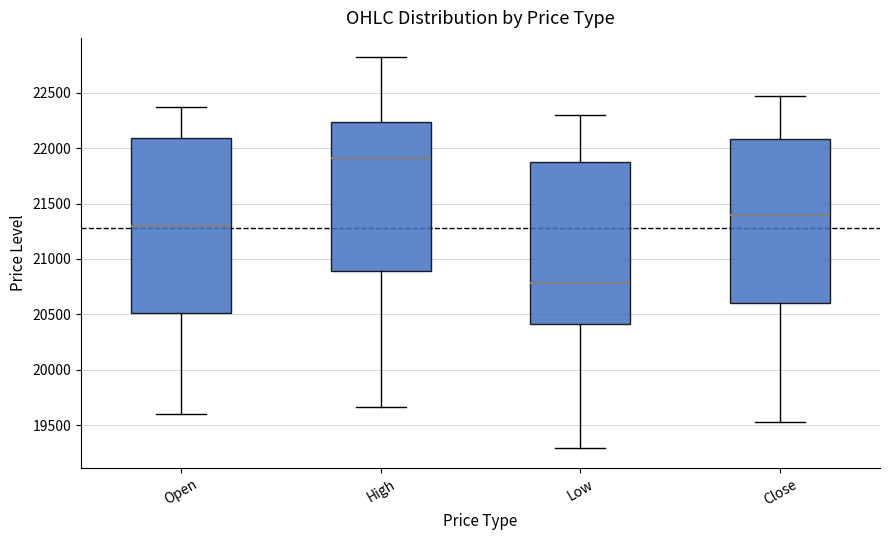

Reading left to right, transcribe this box plot: for each box, give where its median line is, the range the box spans, and where its two whiskers end, as read against the y-axis. The values are not printed on the chart, so give them approximately, as read against the axis.

Open: median 21300, box 20500 to 22100, whiskers 19600 to 22400
High: median 21900, box 20900 to 22250, whiskers 19650 to 22800
Low: median 20800, box 20400 to 21900, whiskers 19300 to 22300
Close: median 21400, box 20600 to 22100, whiskers 19550 to 22450